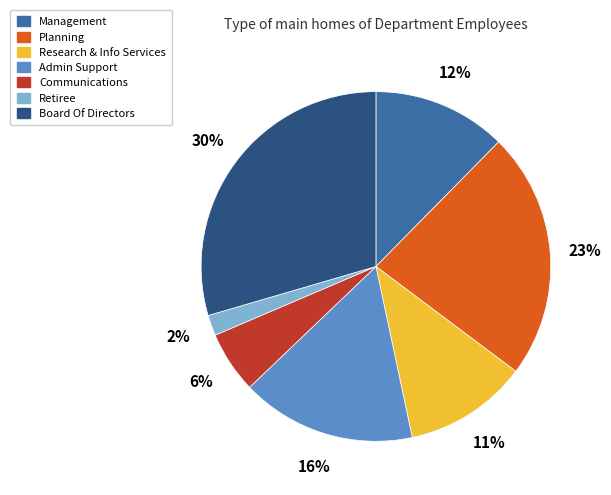

What is the largest slice in the pie chart?

Board Of Directors